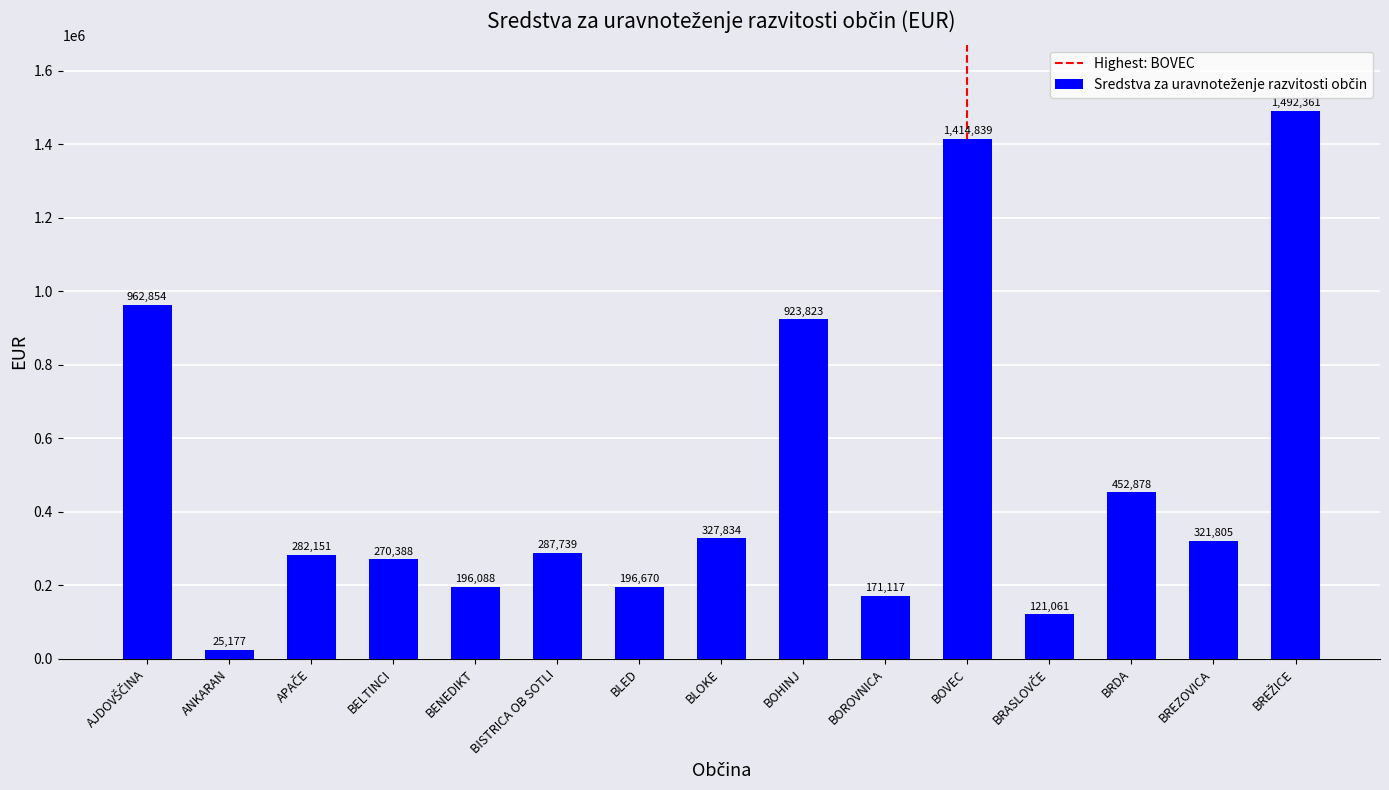

What position from the right is BLOKE?

8